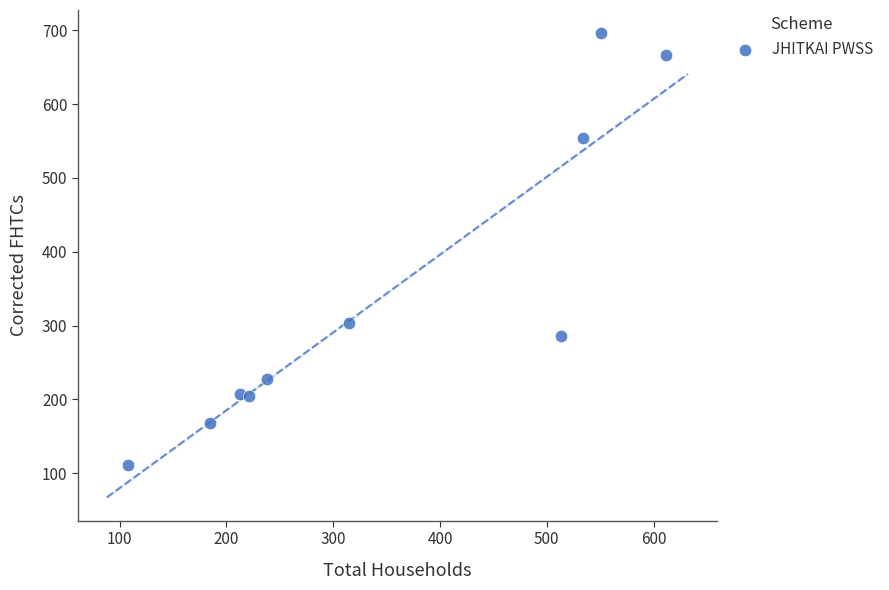

What Y value in the scatter plot is closest to 403?

304